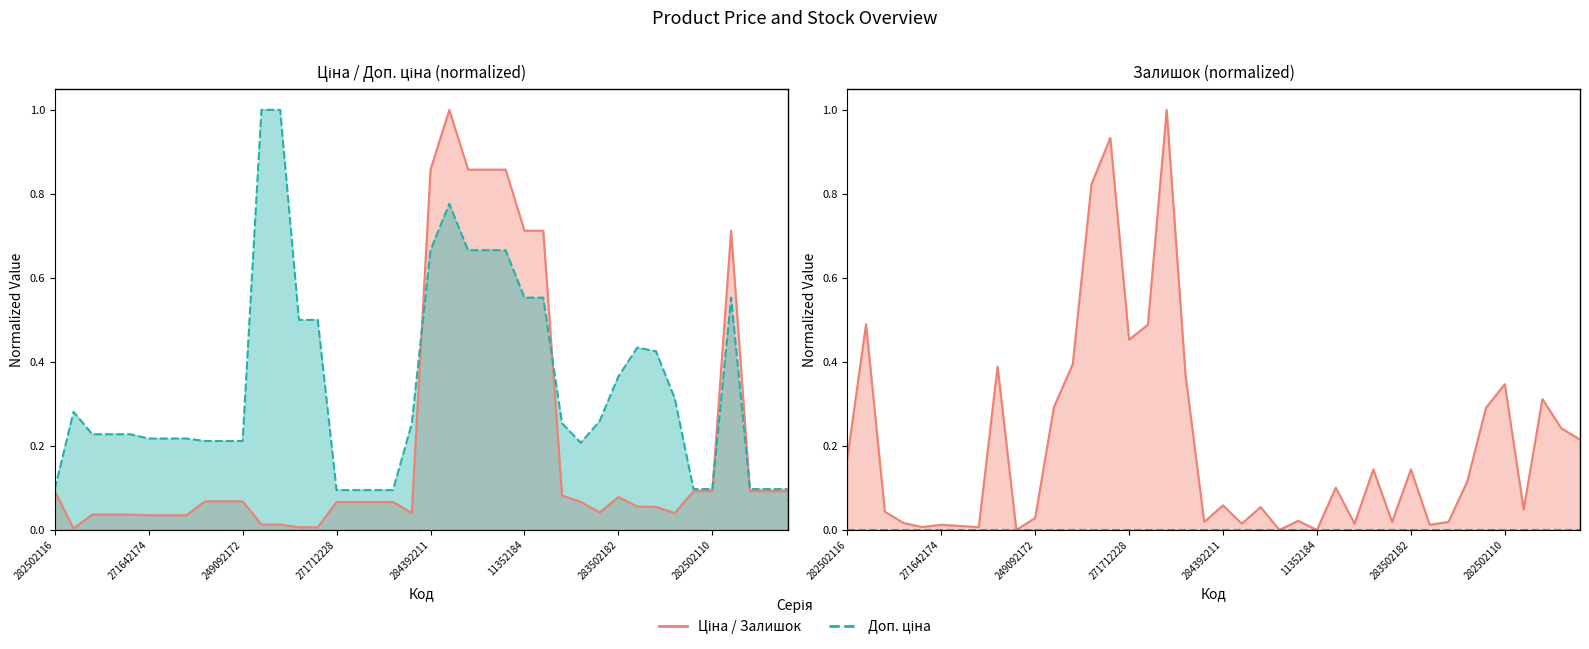

Between 283310563 and 282502117, which is larger?

282502117